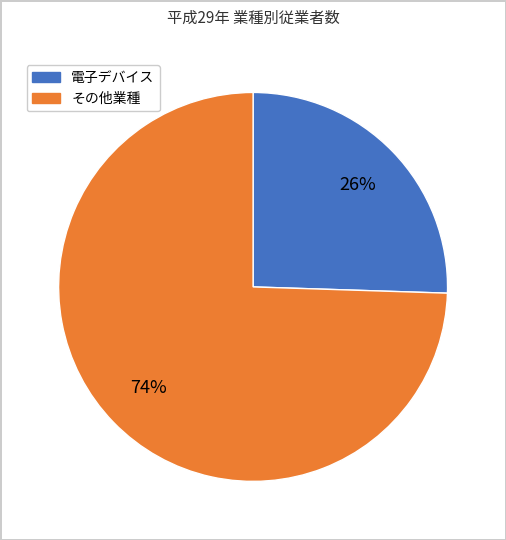

To the nearest percent, what is the average slice percentage?

50%